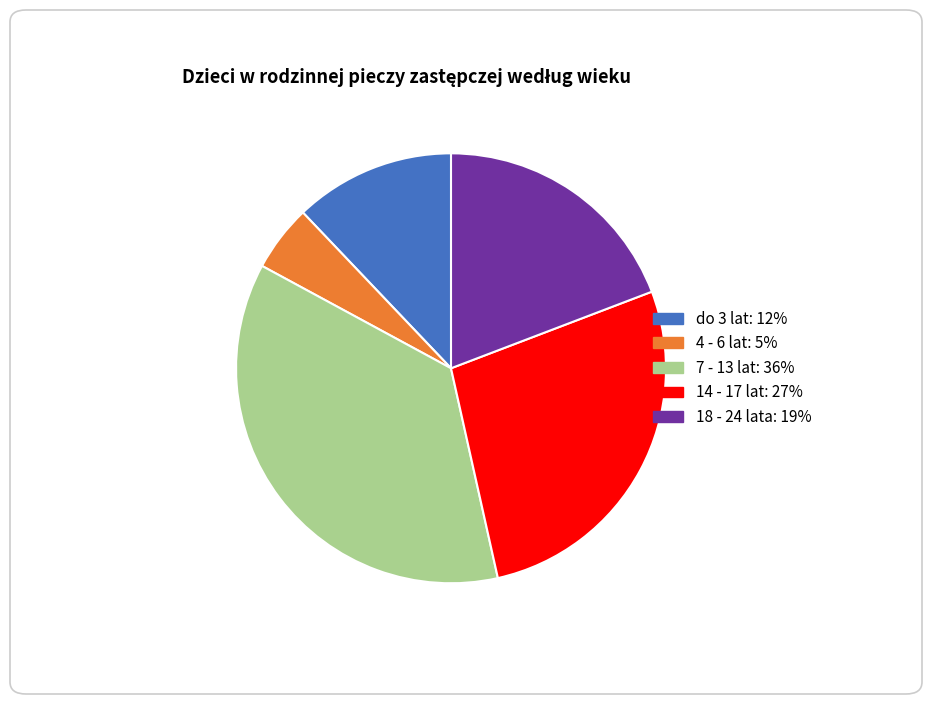

True or false: do 3 lat accounts for 4% of the total.

False